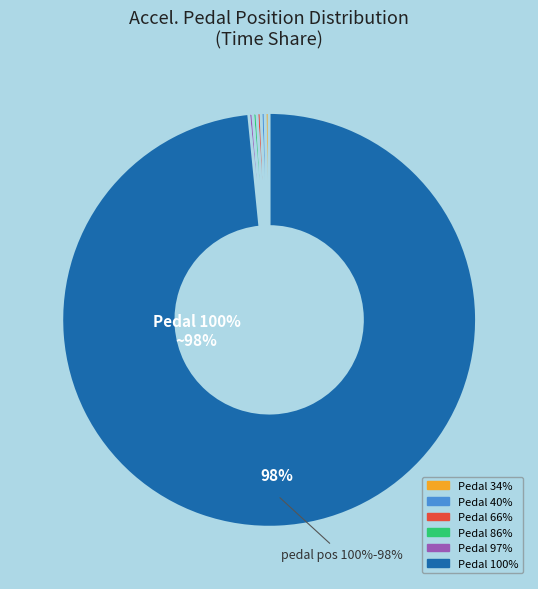

What portion of the pie excludes 97?

99.7%